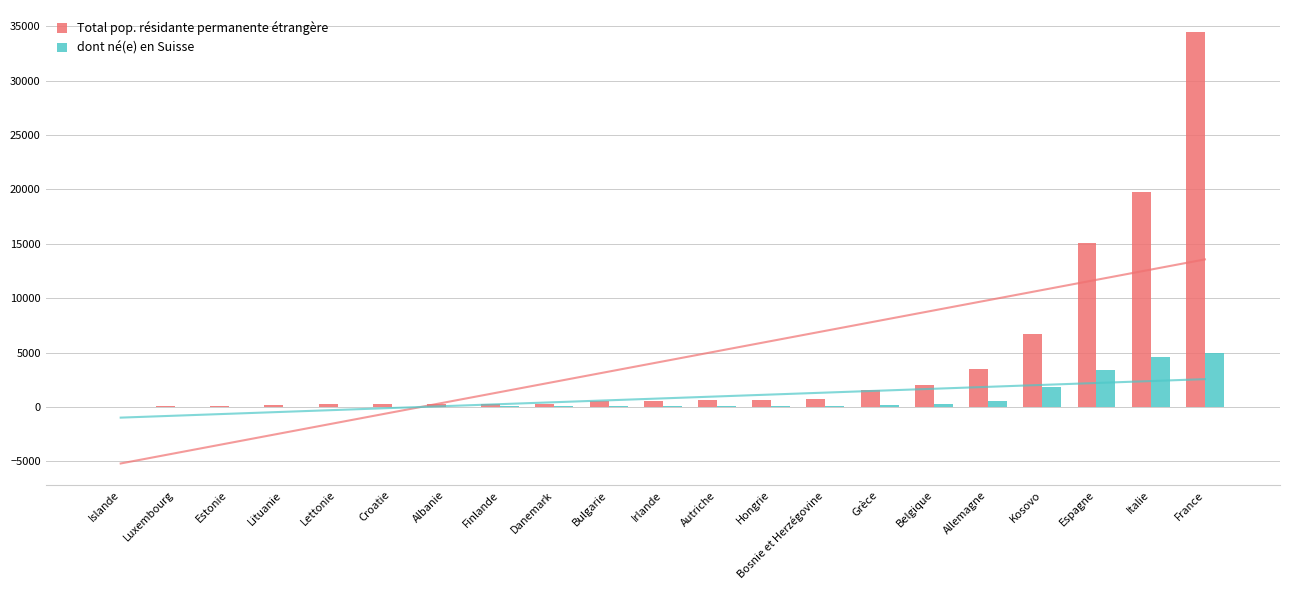

Which label corresponds to the smallest value in the chart?

Islande